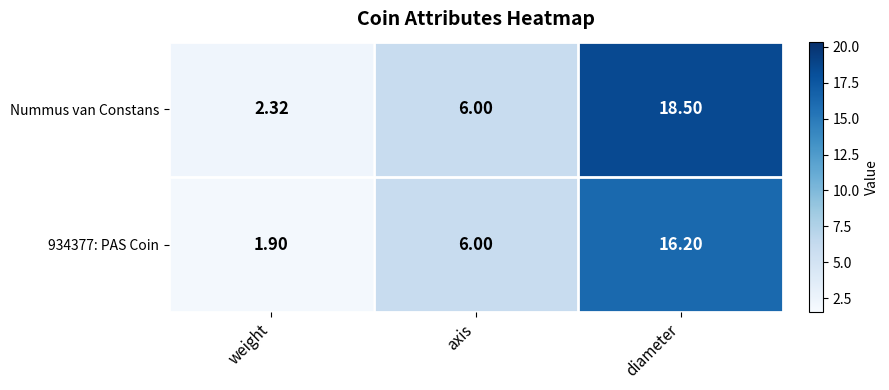

Which series changed the most between weight and diameter?

Nummus van Constans